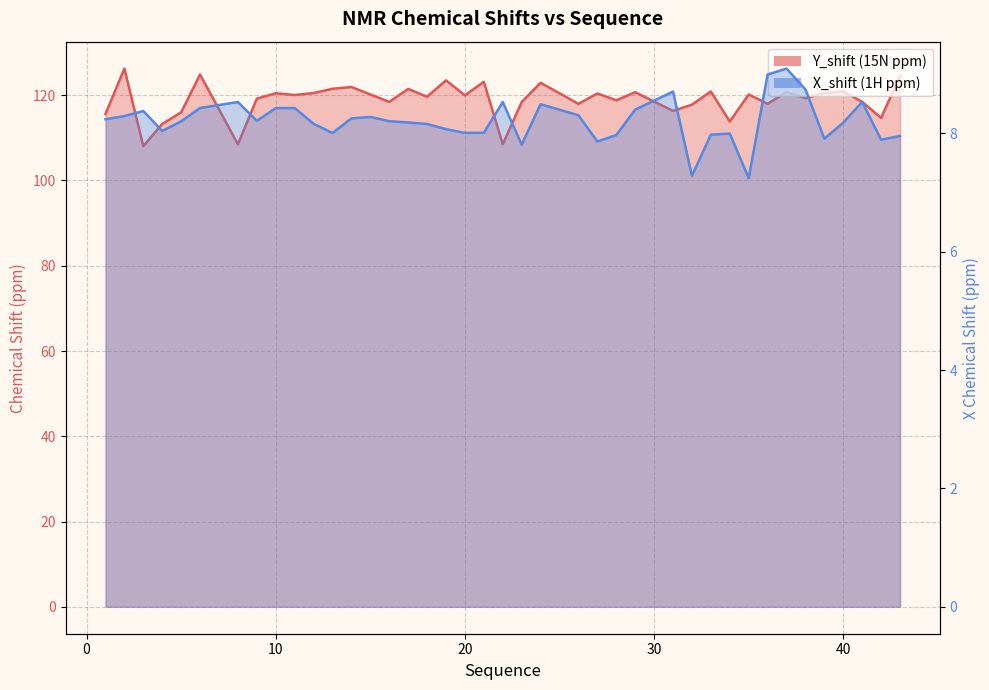

Does the chart display data point markers on the line(s)?

No